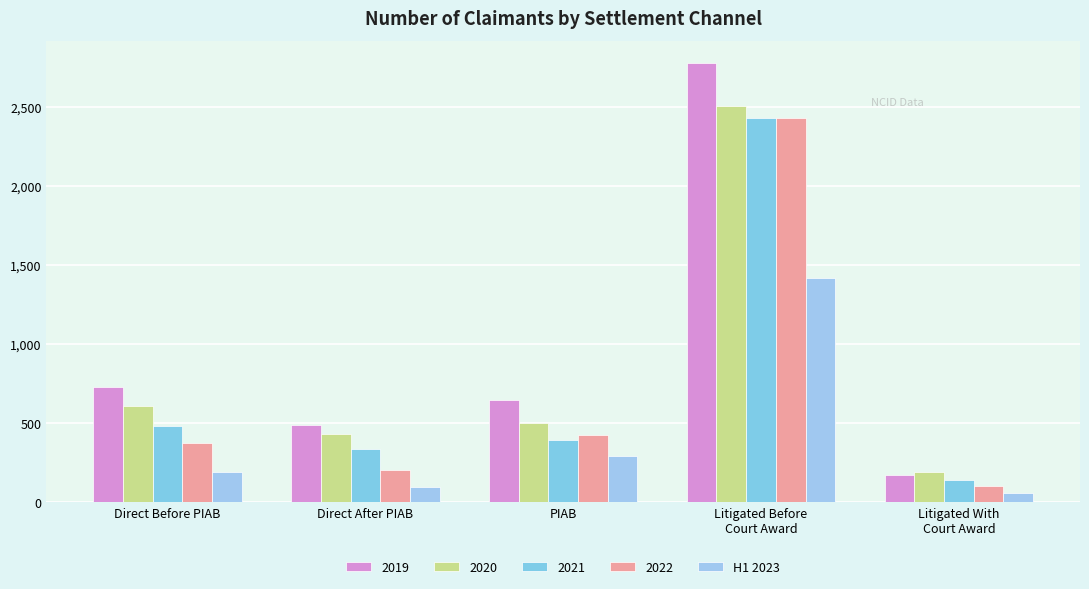

What is the smallest value displayed?

59